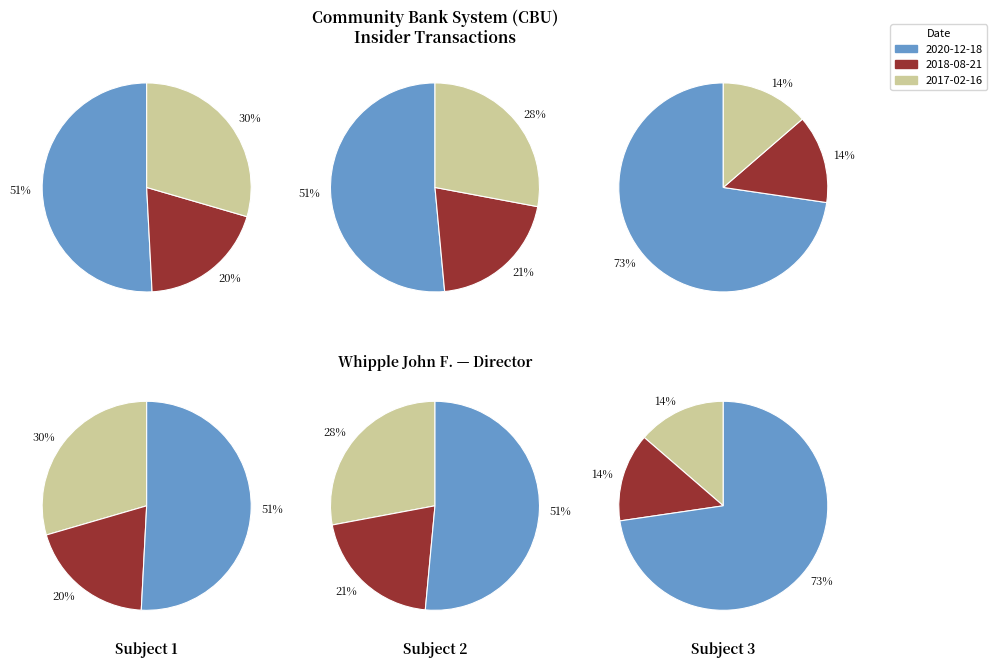

The transactionShares 2017-02-16 slice represents 65% of the pie. True or false?

False